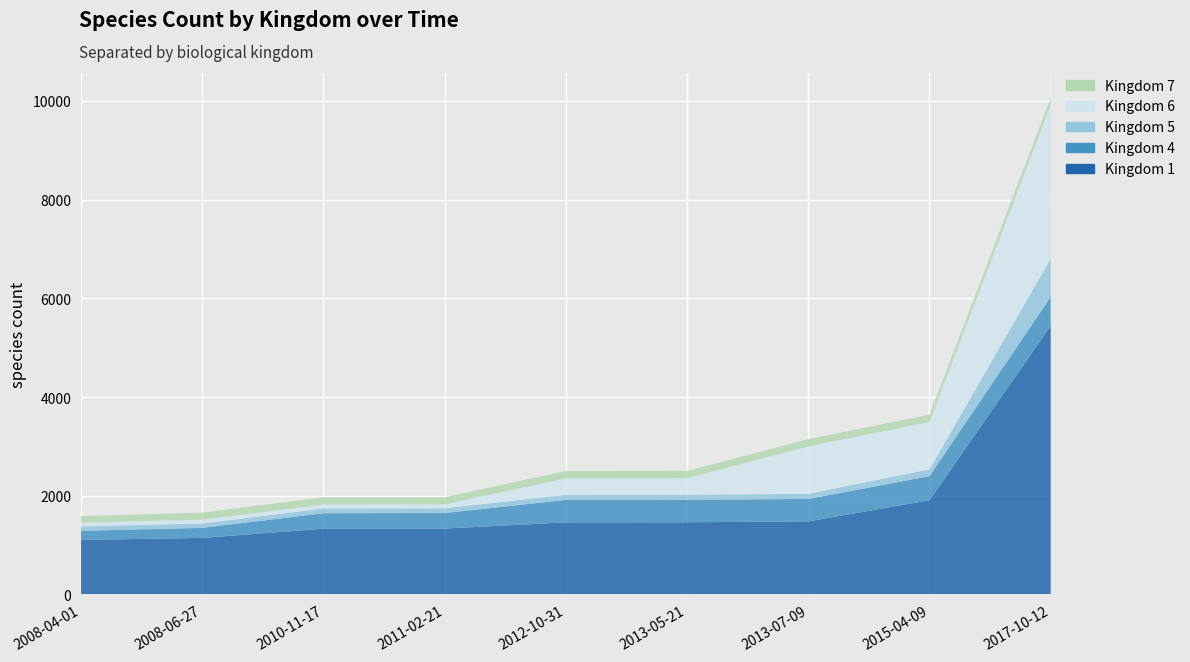

Reading left to right, transcribe all the data shown in this chart.

Kingdom 1: 1105	1145	1331	1334	1460	1462	1480	1908	5443
Kingdom 4: 184	203	315	315	455	455	455	488	586
Kingdom 5: 89	89	96	96	103	103	103	138	776
Kingdom 6: 78	77	79	78	334	334	960	960	3107
Kingdom 7: 129	143	147	147	148	148	148	148	151